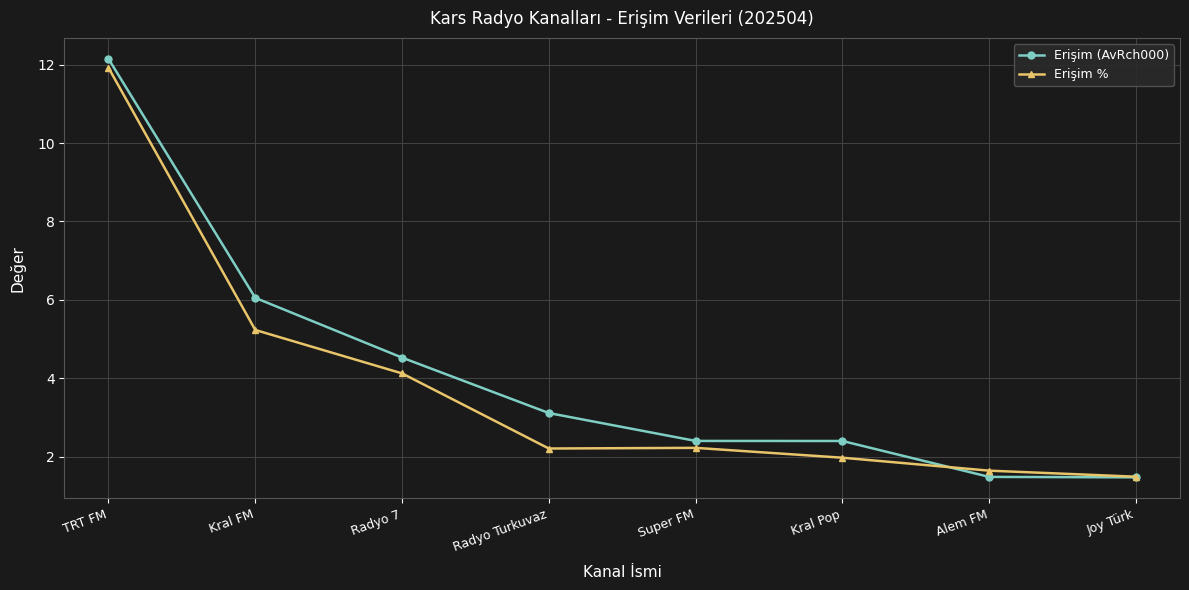

Between which two adjacent categories do Erişim (AvRch000) and Erişim % first intersect?

Kral Pop and Alem FM